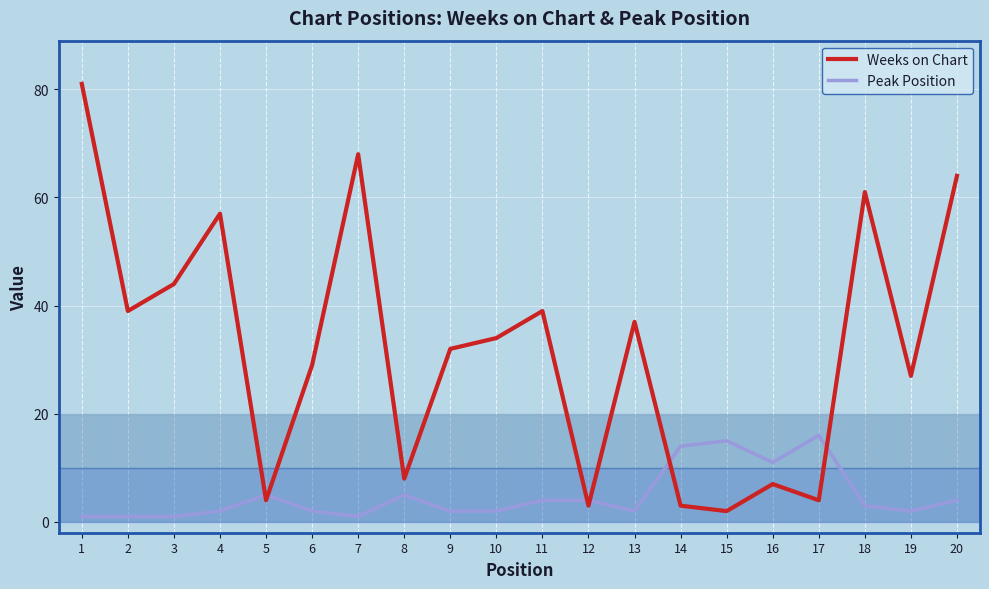

Where is the first local minimum for Weeks on Chart?

2